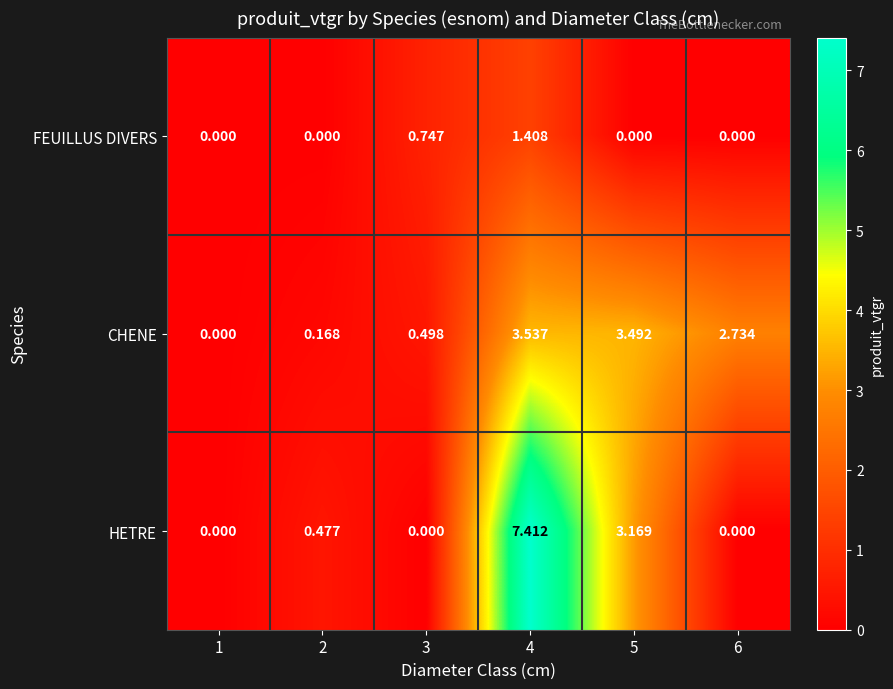

Which series has the largest total across all categories?

HETRE